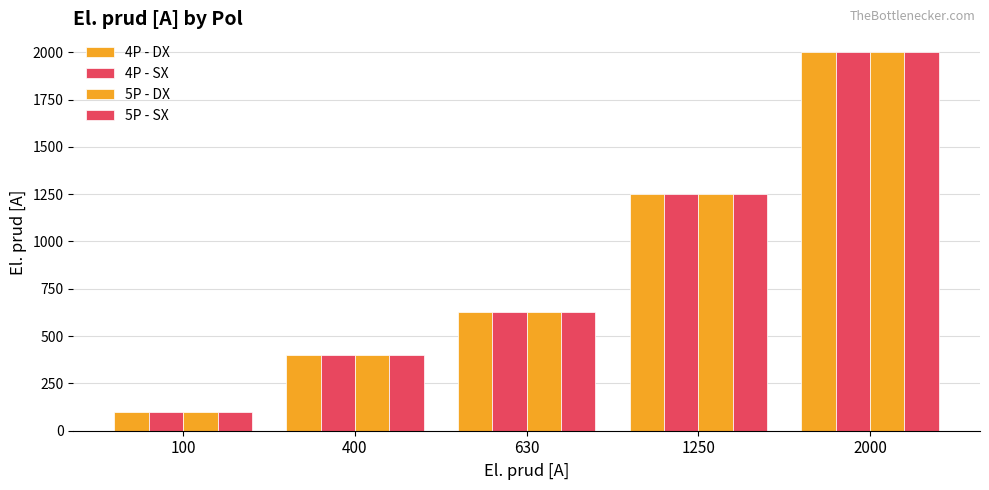

How many data points does each series have?

5